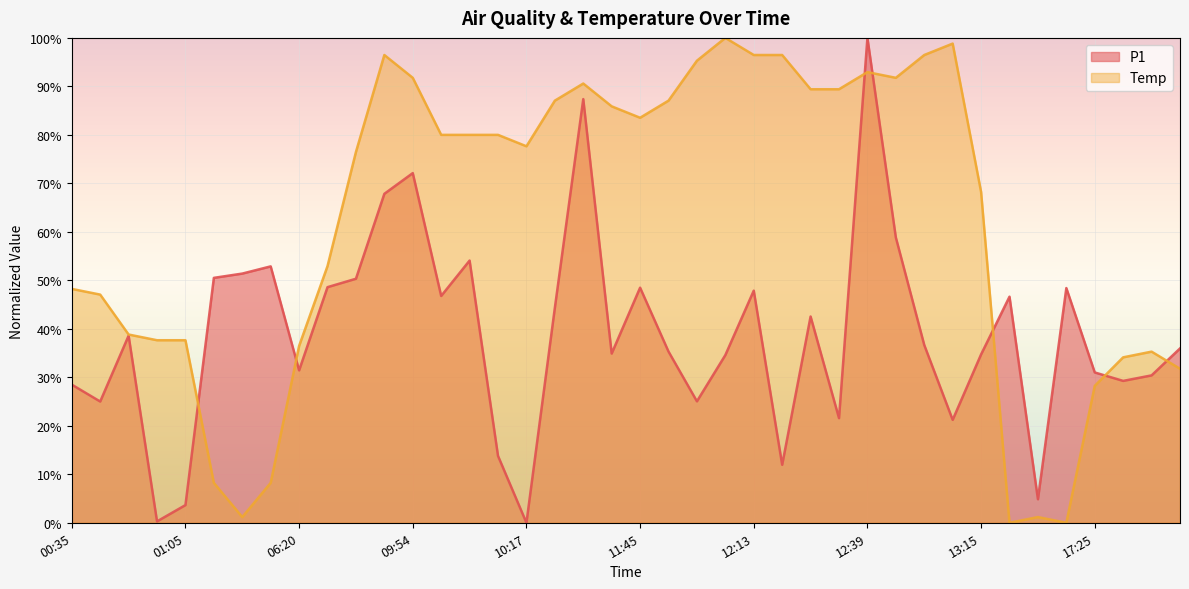

How many values in P1 are above zero?

39